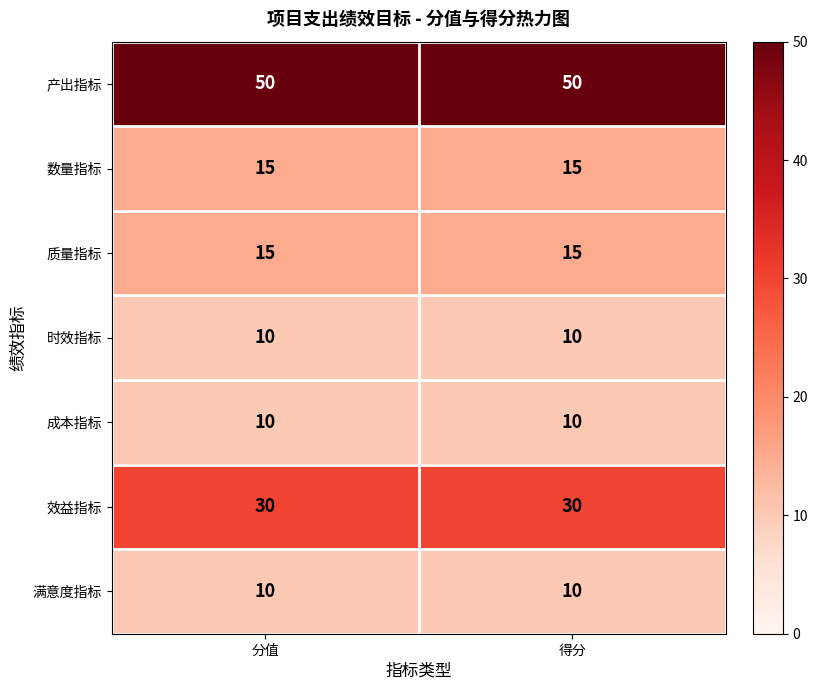

What is the total value across all series at 分值?

140